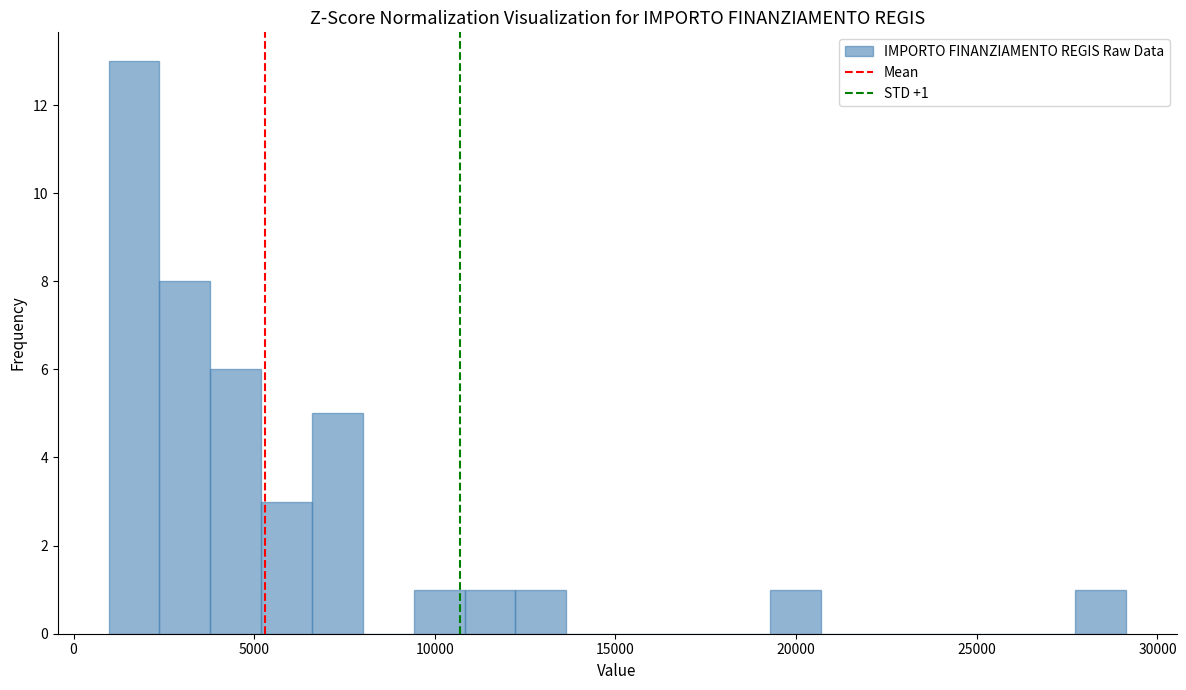

Around what value on the x-axis is the tallest bar? Give the approximate position of its centre, as read against the axis.

1500